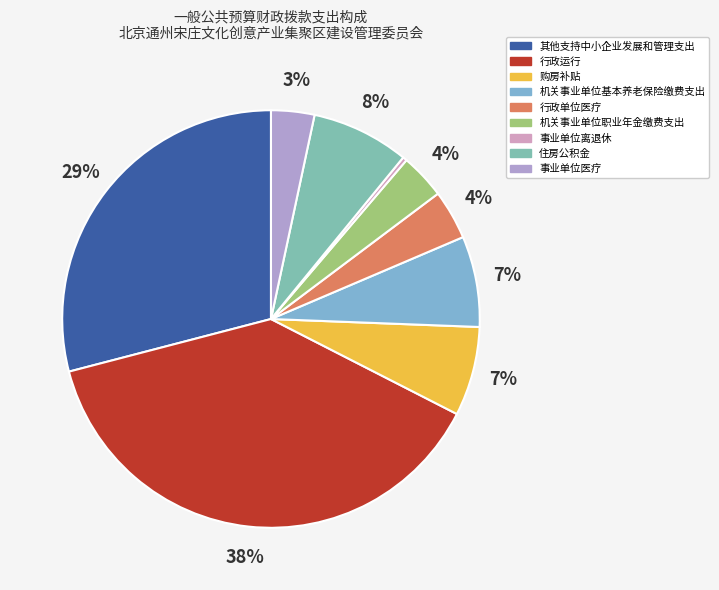

Does 行政运行 account for over 50% of the chart?

No